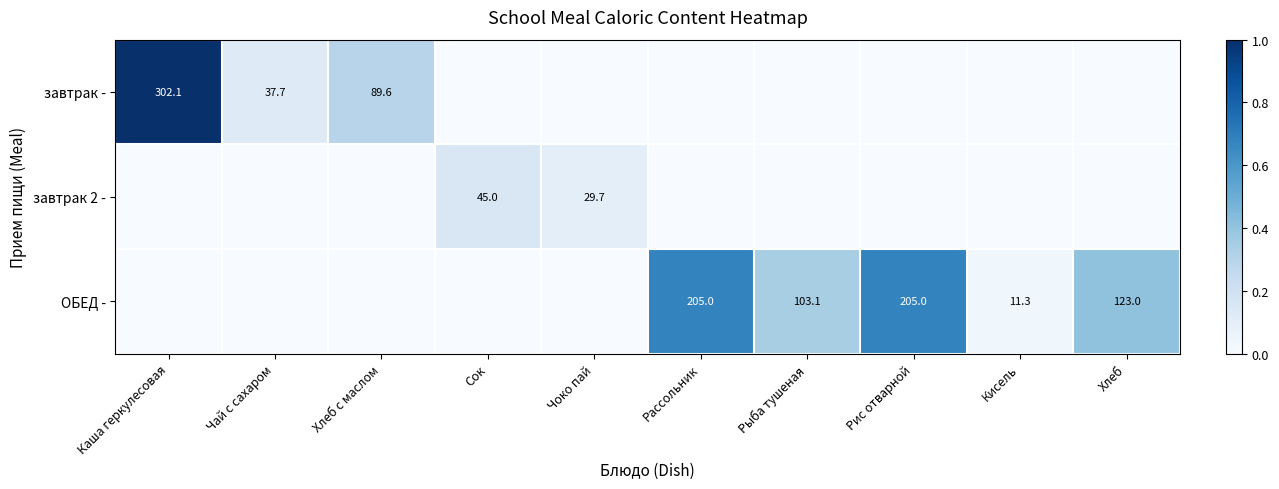

The value of завтрак - at Хлеб с маслом is 89.6. True or false?

True